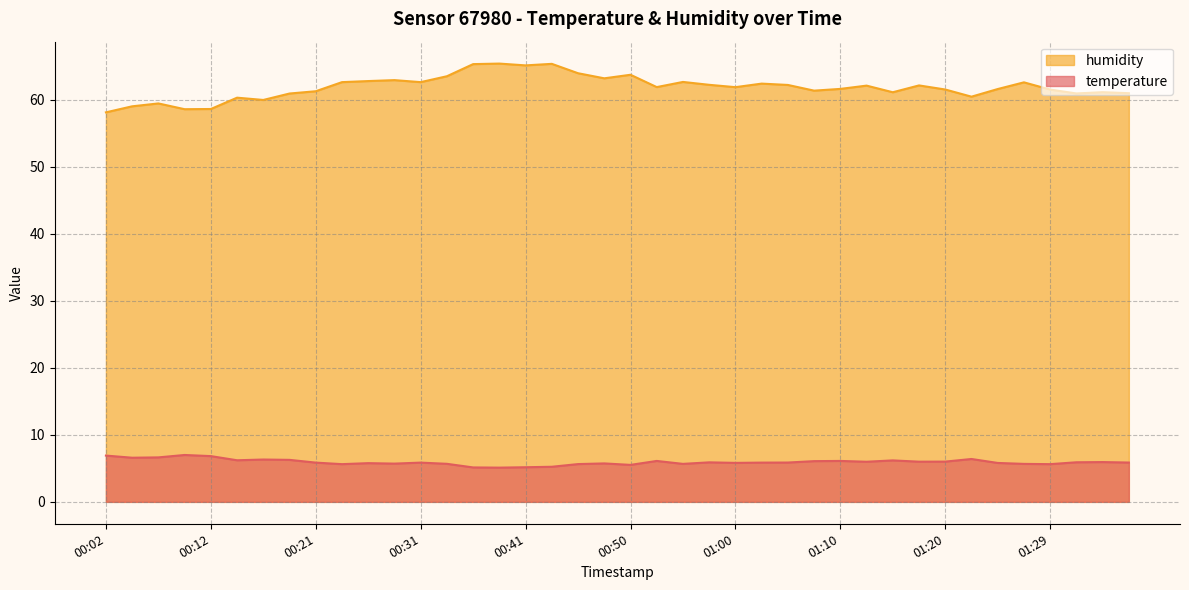

True or false: humidity has more than 2 interior local peaks.

True